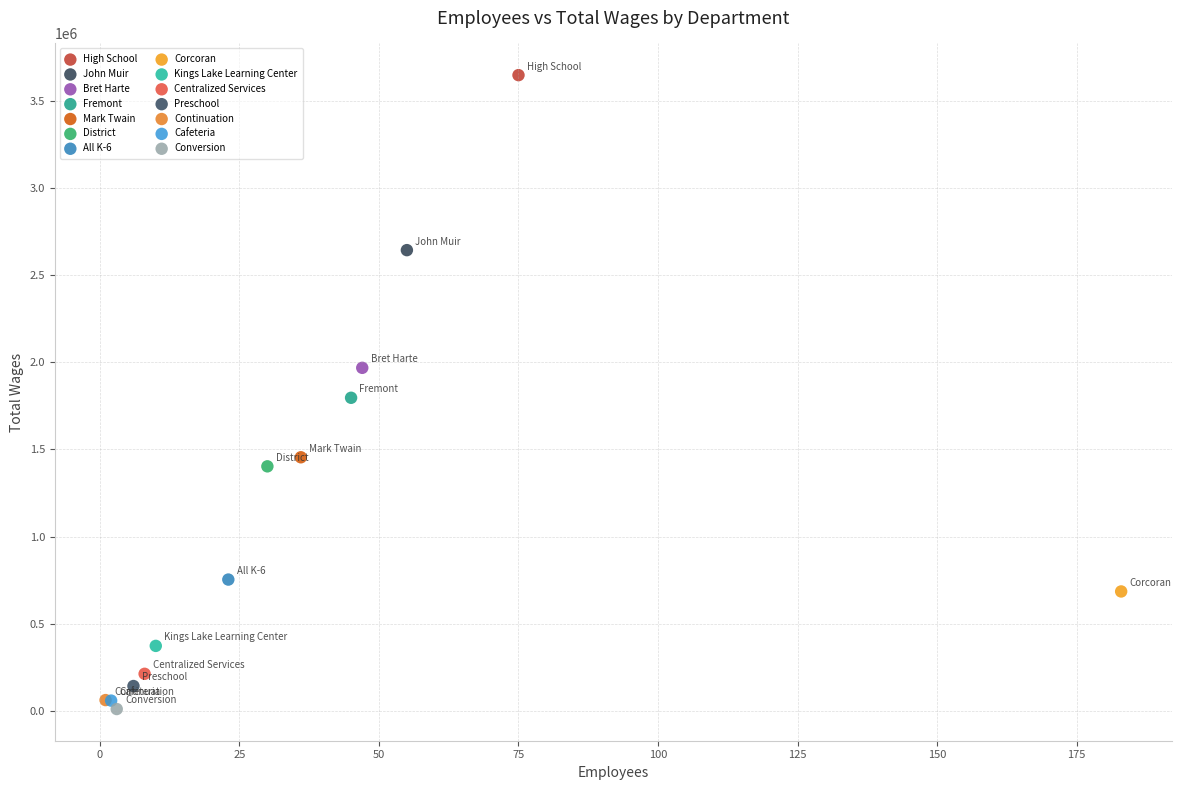

What are all the series names shown in the legend?

High School, John Muir, Bret Harte, Fremont, Mark Twain, District, All K-6, Corcoran, Kings Lake Learning Center, Centralized Services, Preschool, Continuation, Cafeteria, Conversion